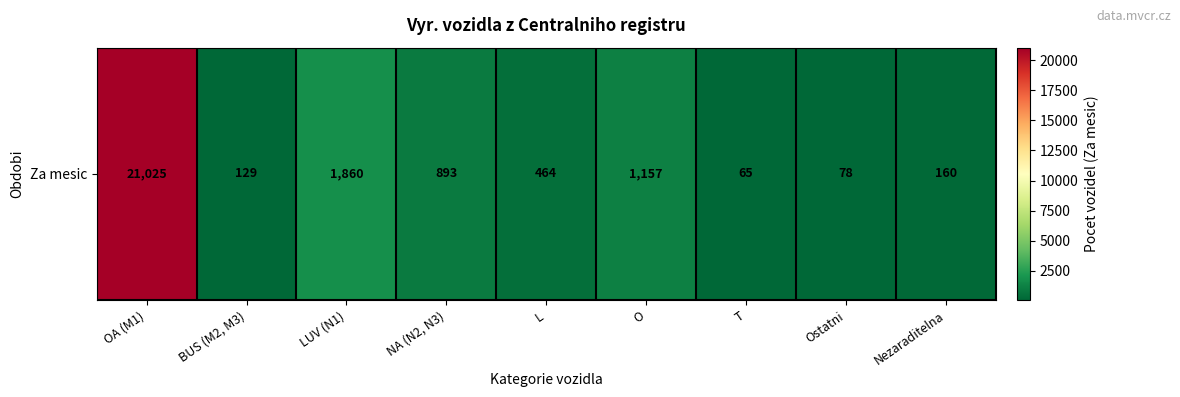

How many values are below 464?

4